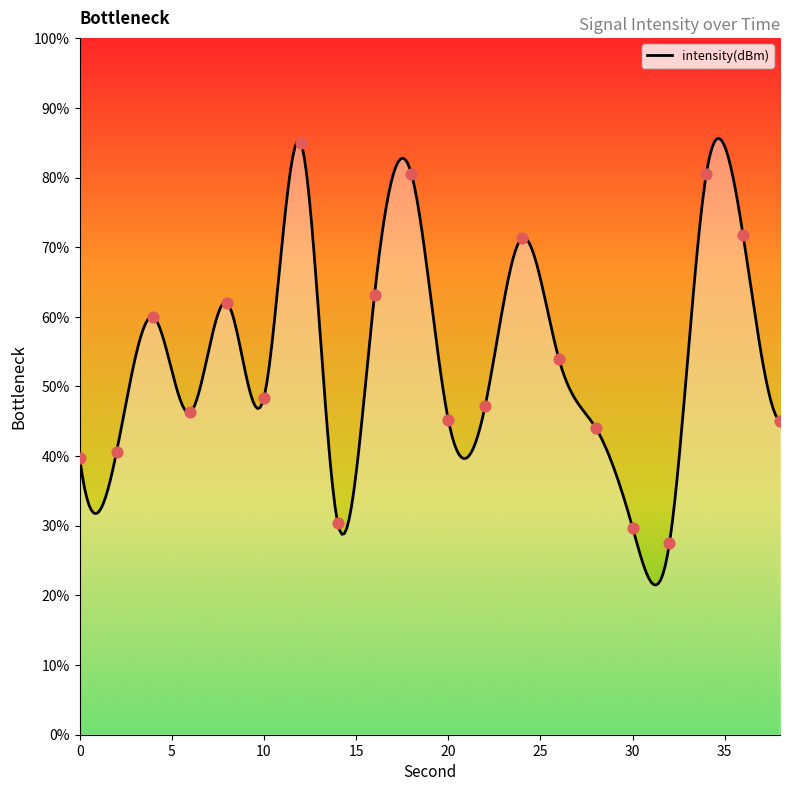

Between 2 and 8, which is larger?

8